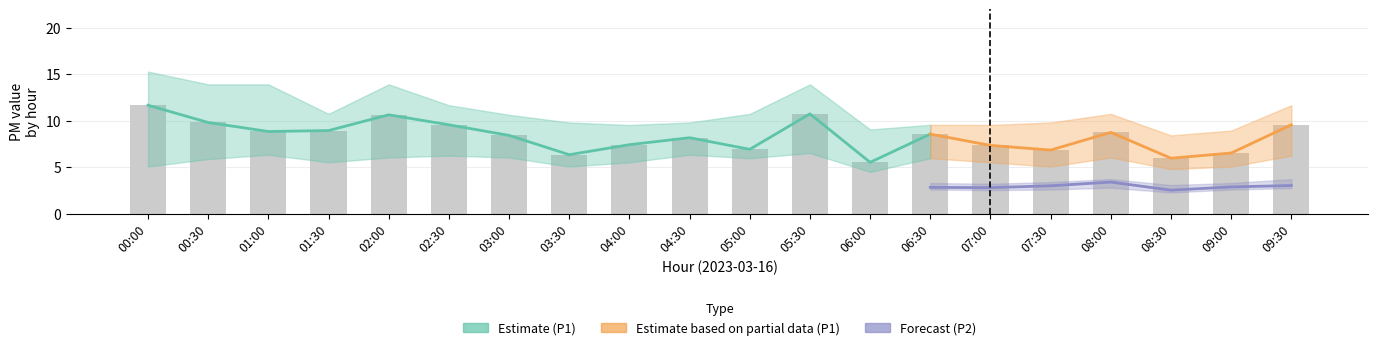

What is the label of the 11th bar from the right?

04:30